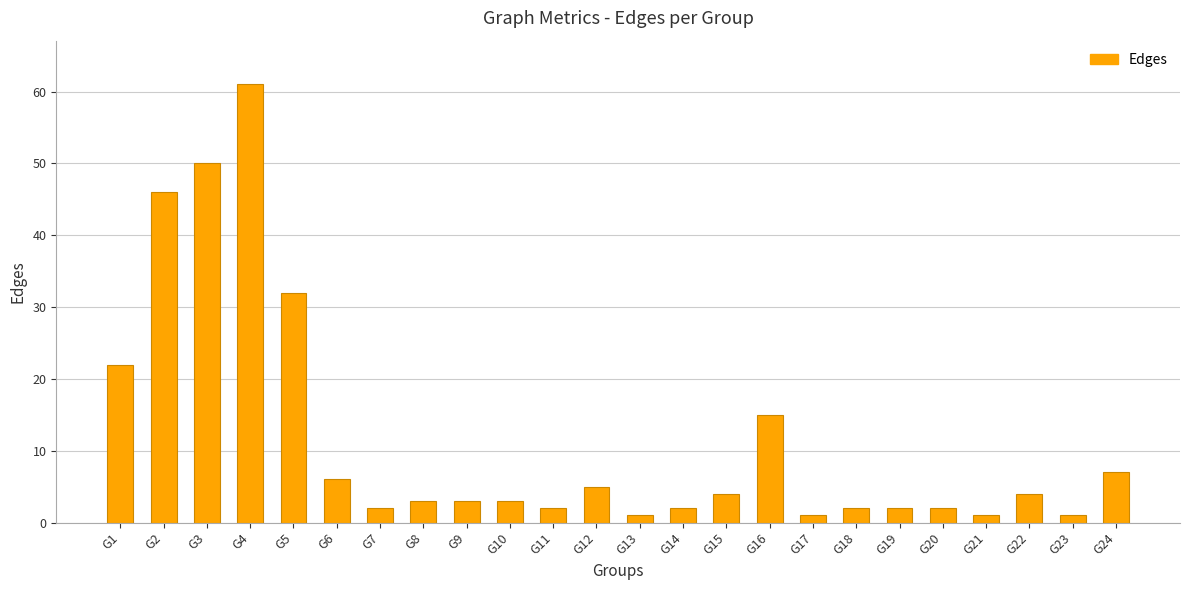

The value at G16 is 15. True or false?

True